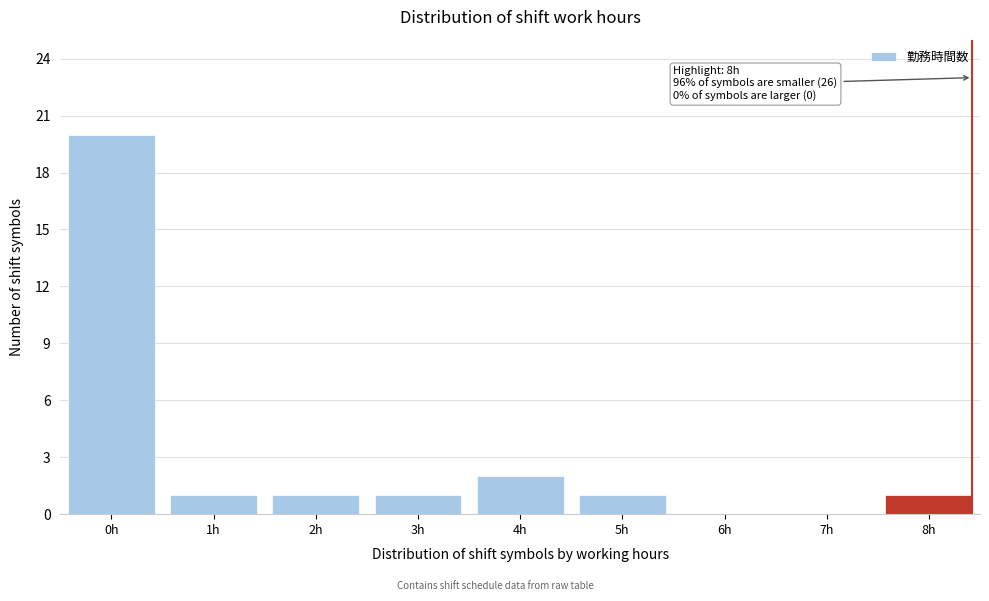

Reading left to right, extract all data points from this chart.

0h=20	1h=1	2h=1	3h=1	4h=2	5h=1	6h=0	7h=0	8h=1